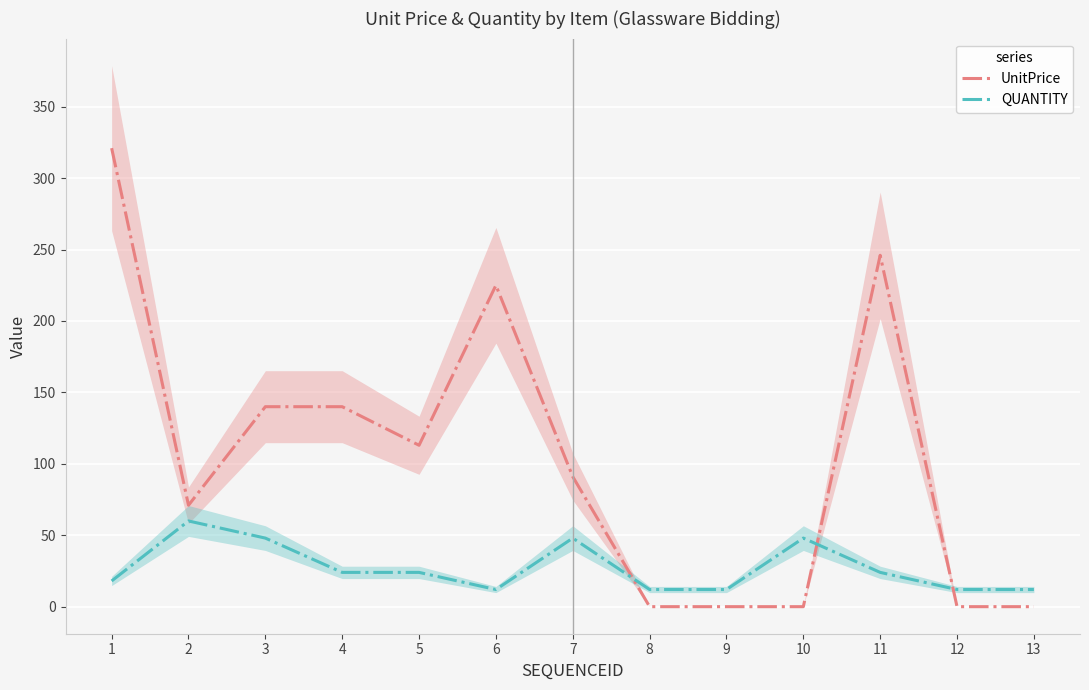

At 6, list the series in order from smallest to largest.

QUANTITY, UnitPrice